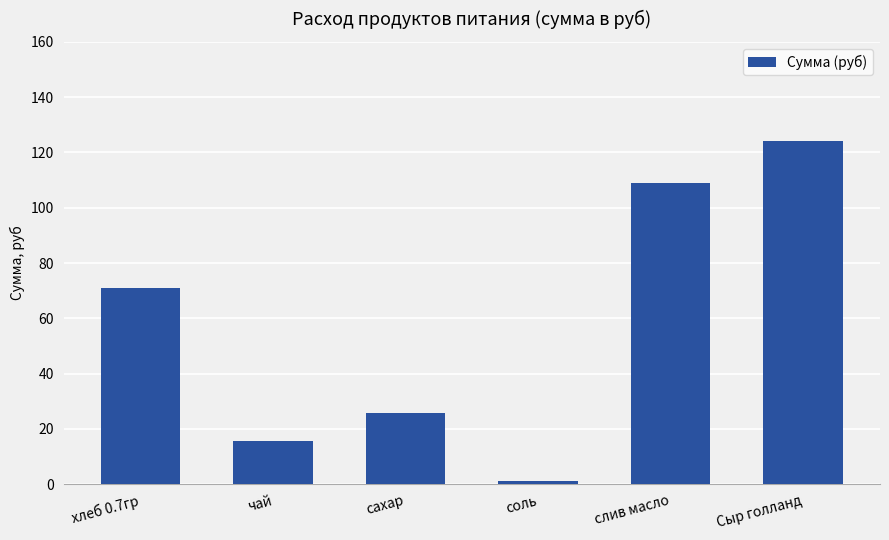

What position from the left is сахар?

3